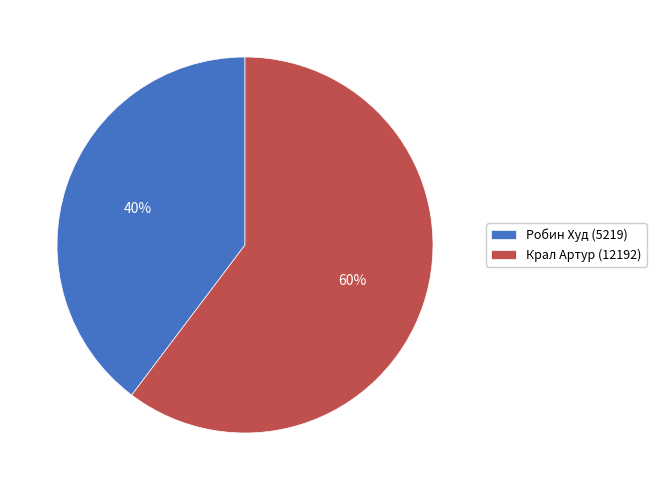

Is the sum of Крал Артур (12192) and Робин Худ (5219) greater than half?

Yes